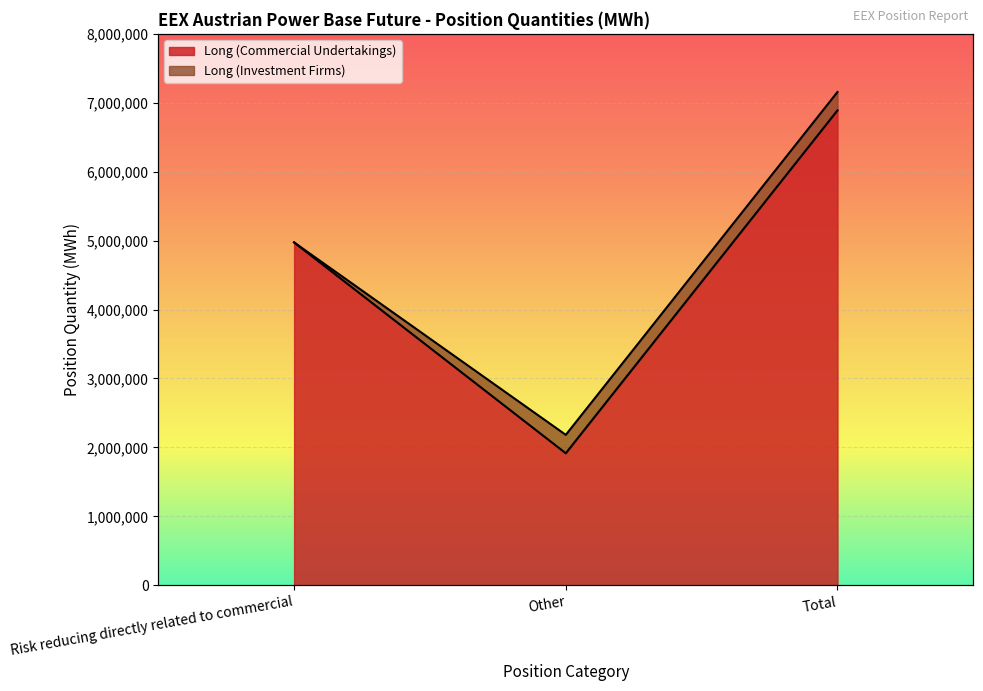

How many values exceed 4974150?

1